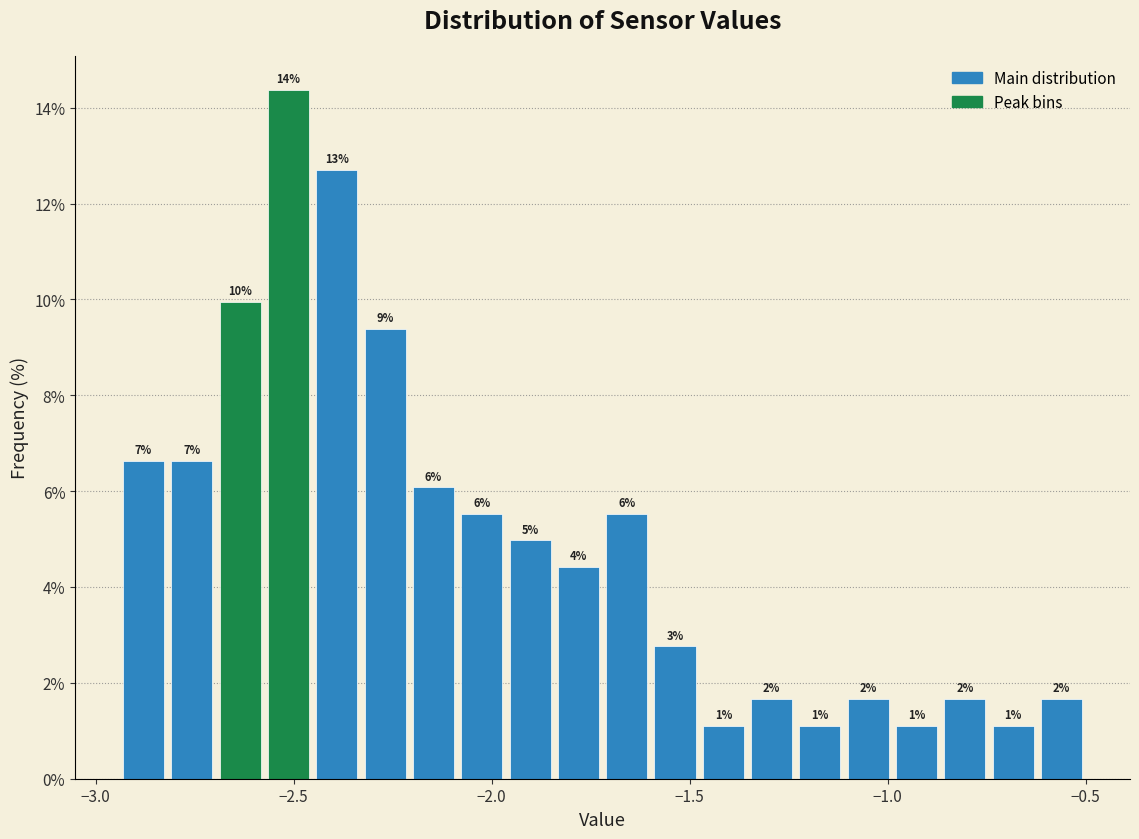

Read against the x-axis, roughly where is the centre of the tallest bar?

-2.50